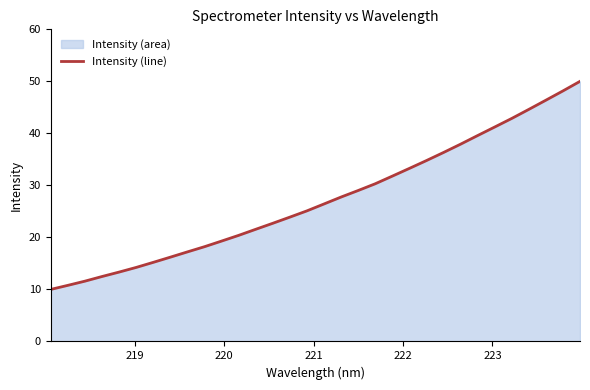

What is the smallest value displayed?

10.0